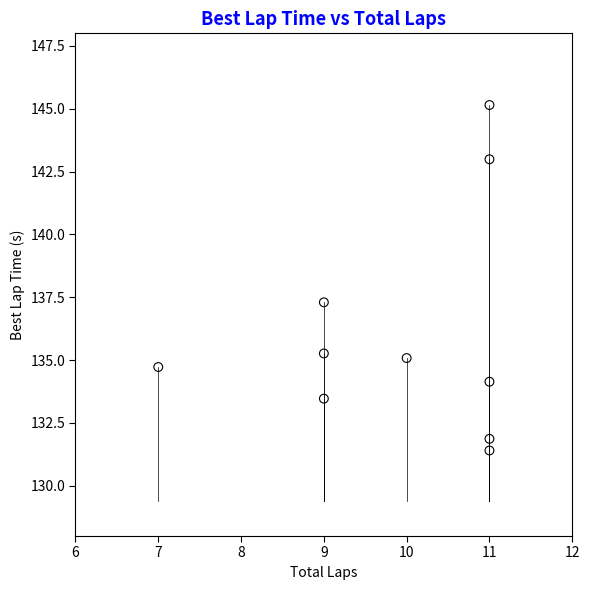

What is the average Y value?

136.1